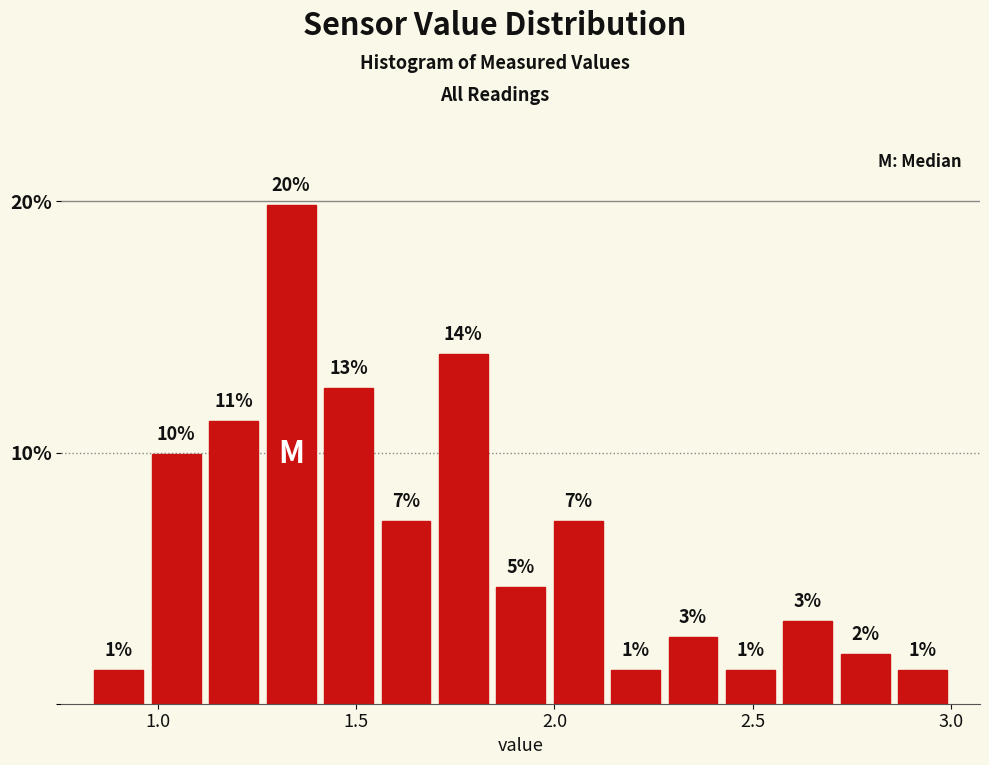

Around what value on the x-axis is the tallest bar? Give the approximate position of its centre, as read against the axis.

1.35